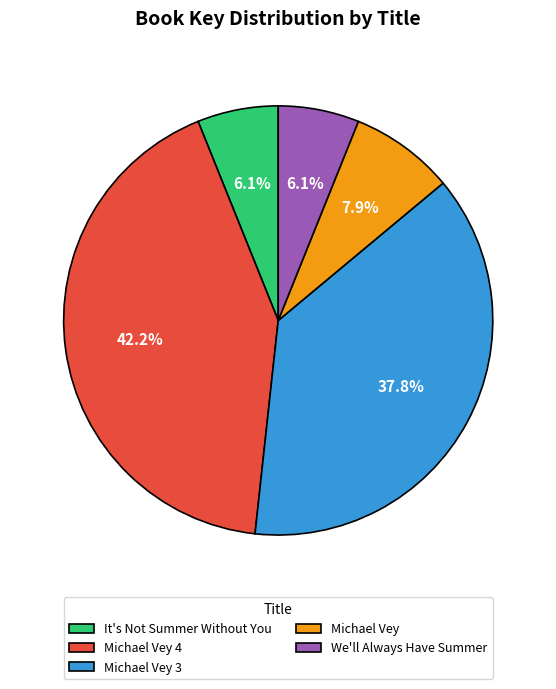

How many slices are in this pie chart?

5